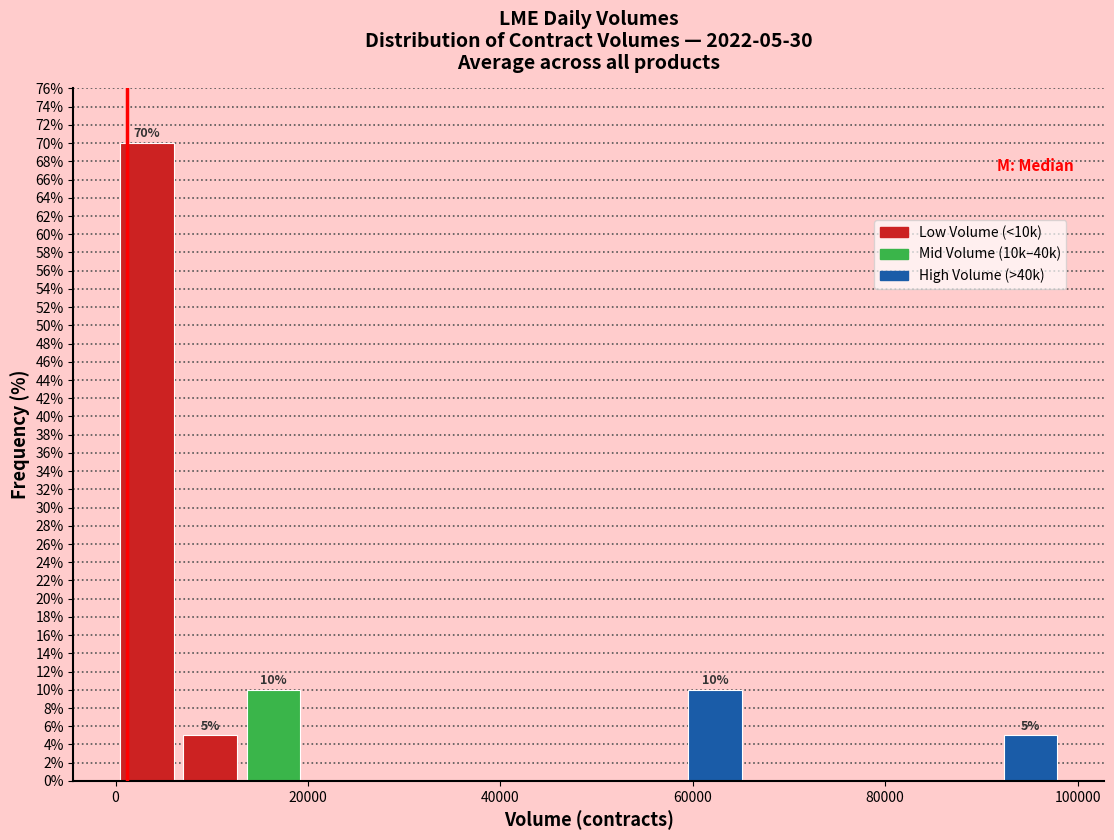

Read against the x-axis, roughly where is the centre of the tallest bar?

4000